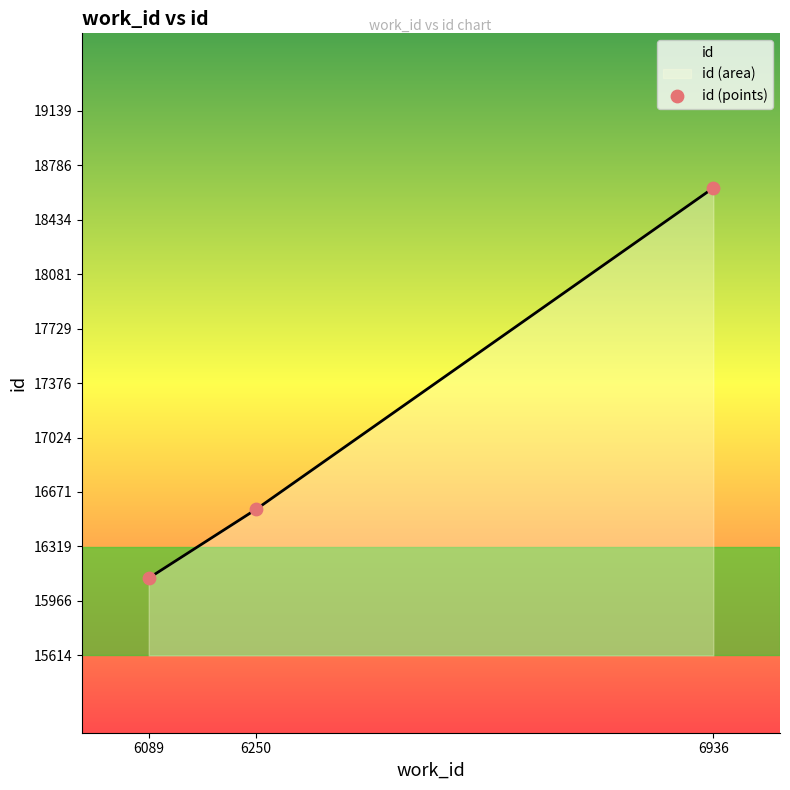

Approximately how many times larger is the value at 6936 compared to 6250?

1.1